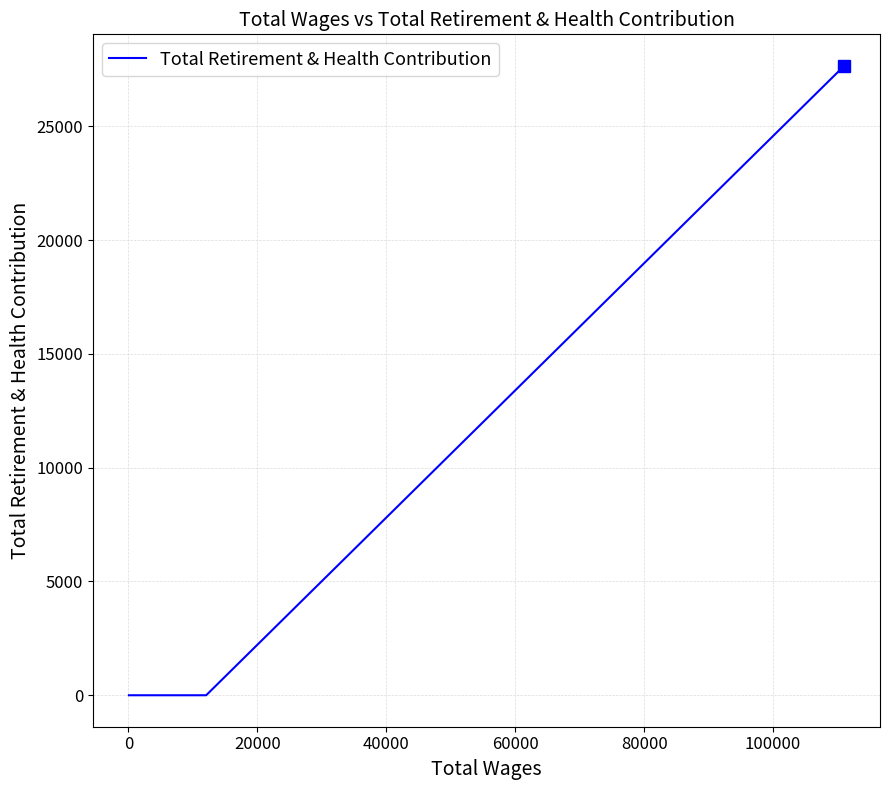

Is it true that the value at 16 is -8399?

False